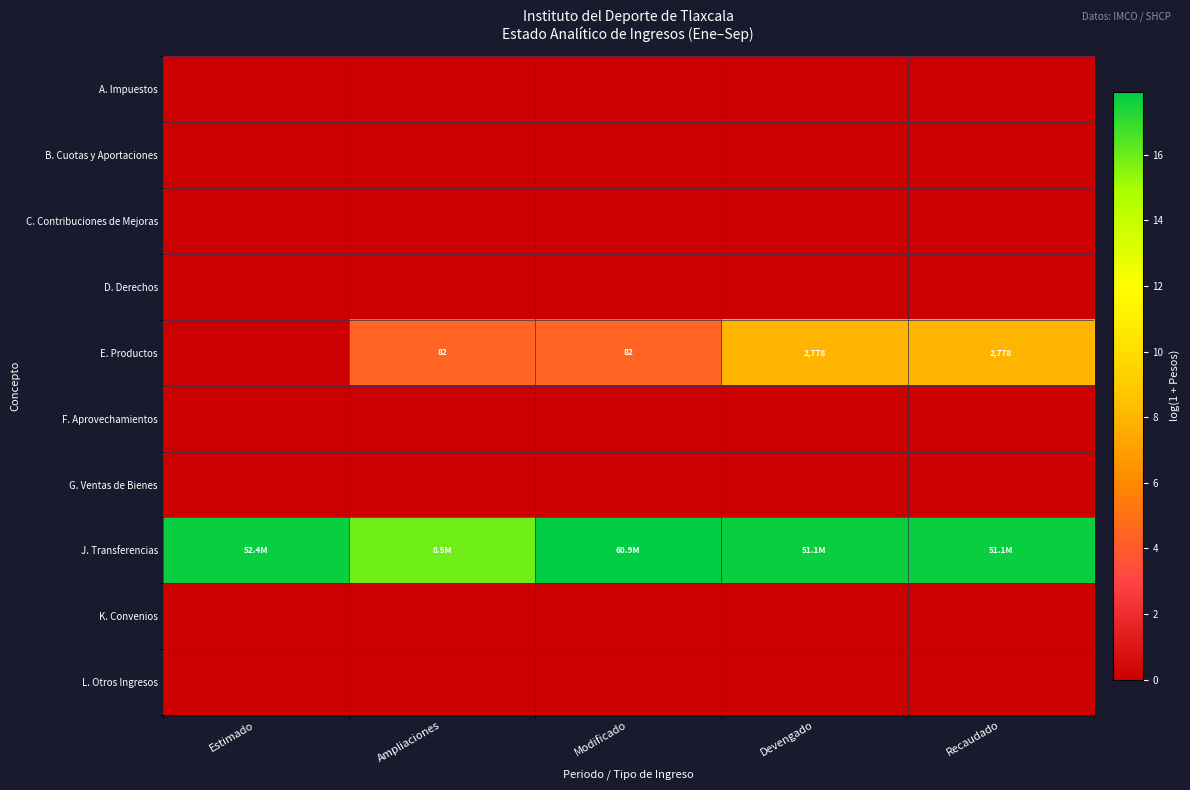

What is the total value across all series at Estimado?

17.8